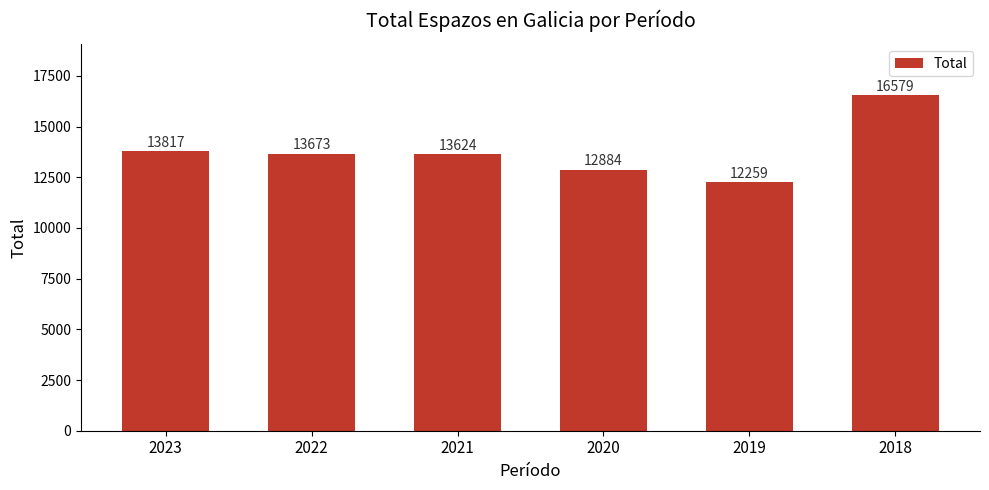

Where is the data nearest to the value 14419?

2023